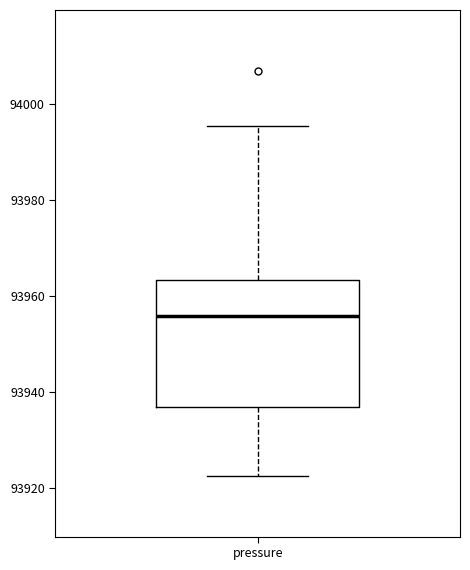

Where does the upper whisker of the box for pressure end on the y-axis? The values are not printed on the chart, so give them approximately, as read against the axis.

93996